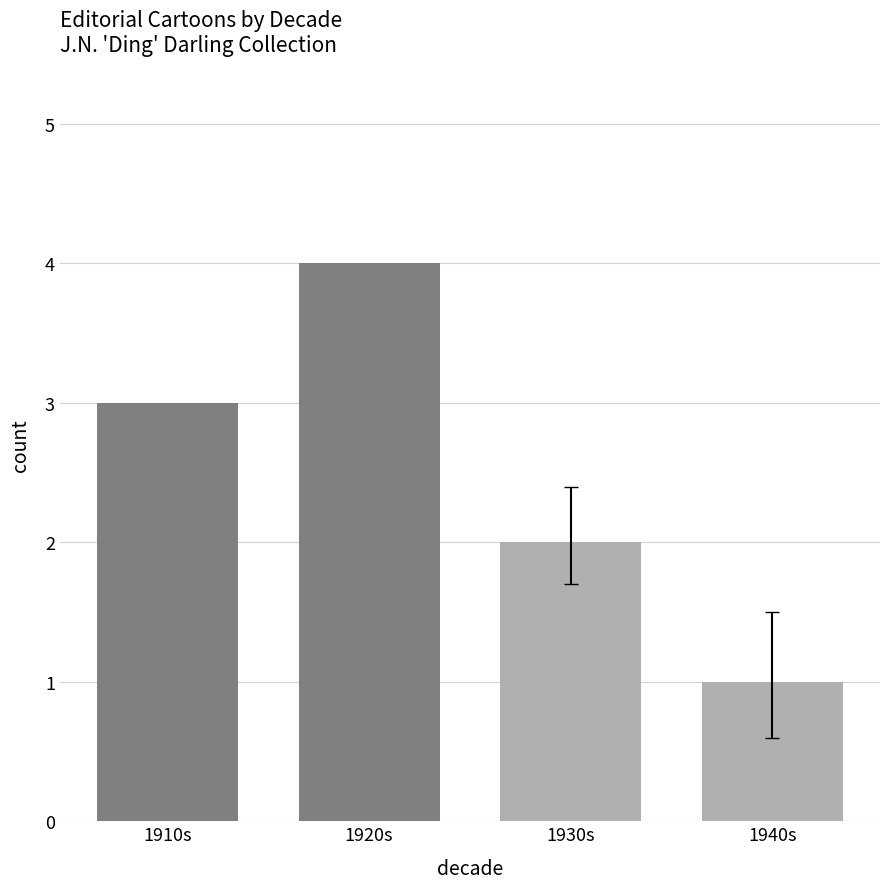

List the labels in order of value, smallest first.

1940s, 1930s, 1910s, 1920s